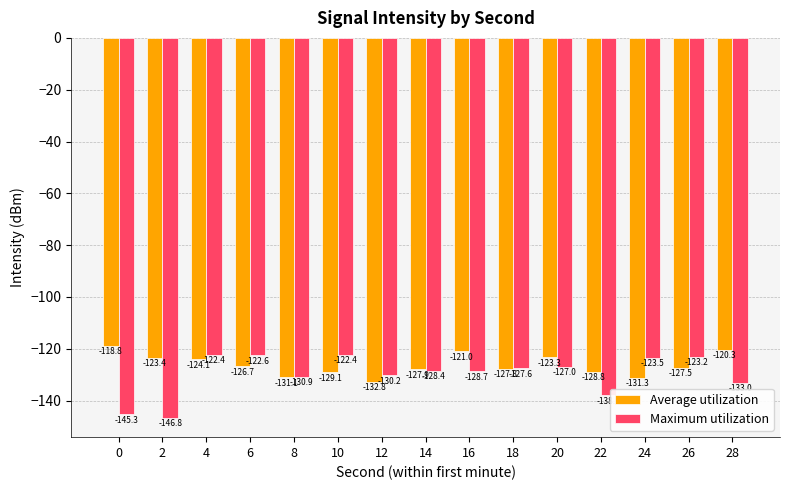

Which series has the largest total across all categories?

Average utilization